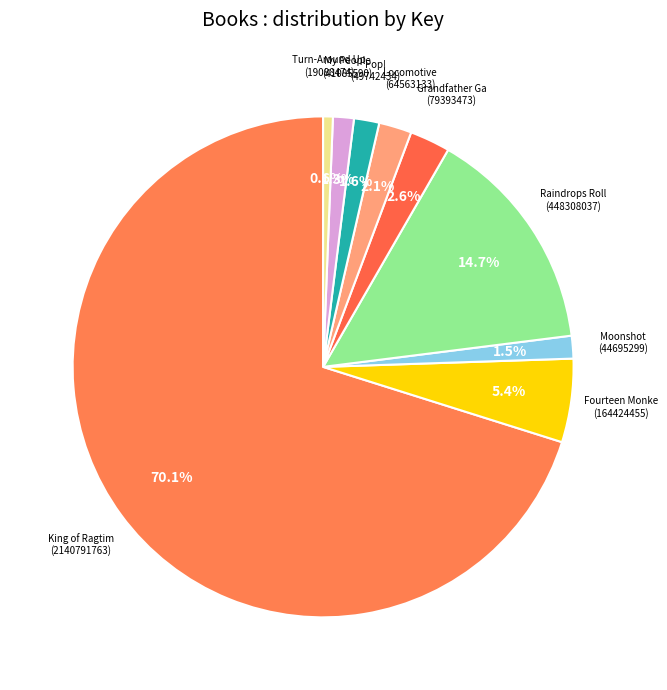

Which slice is the smallest?

Turn-Around Upside-Down Alphabet Book